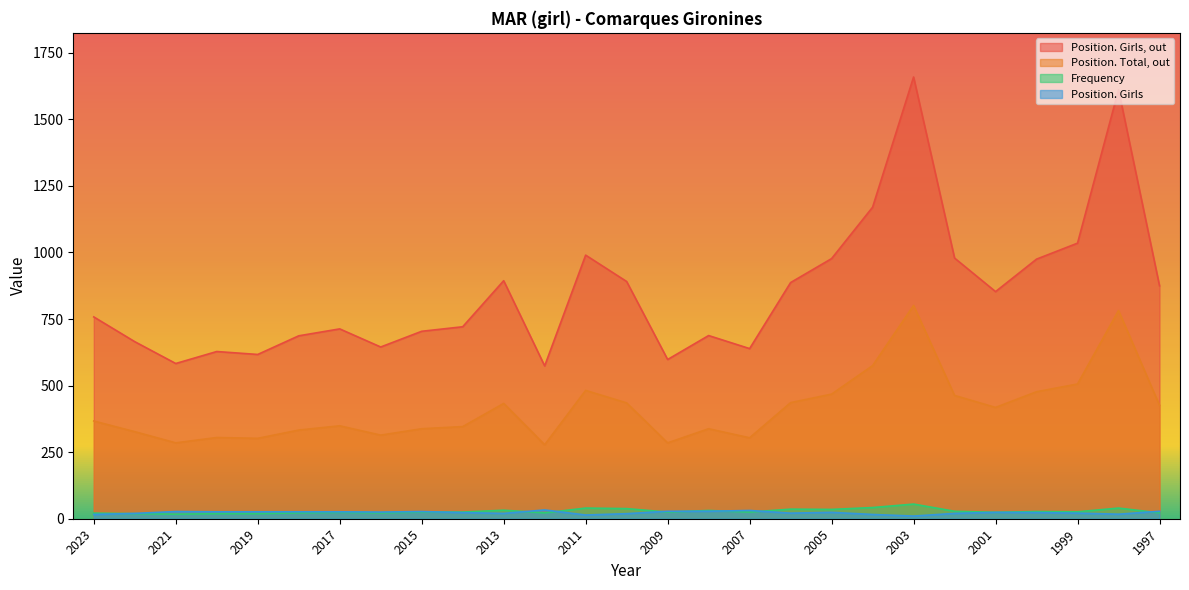

Where is the first local maximum for Position. Total, out?

2020